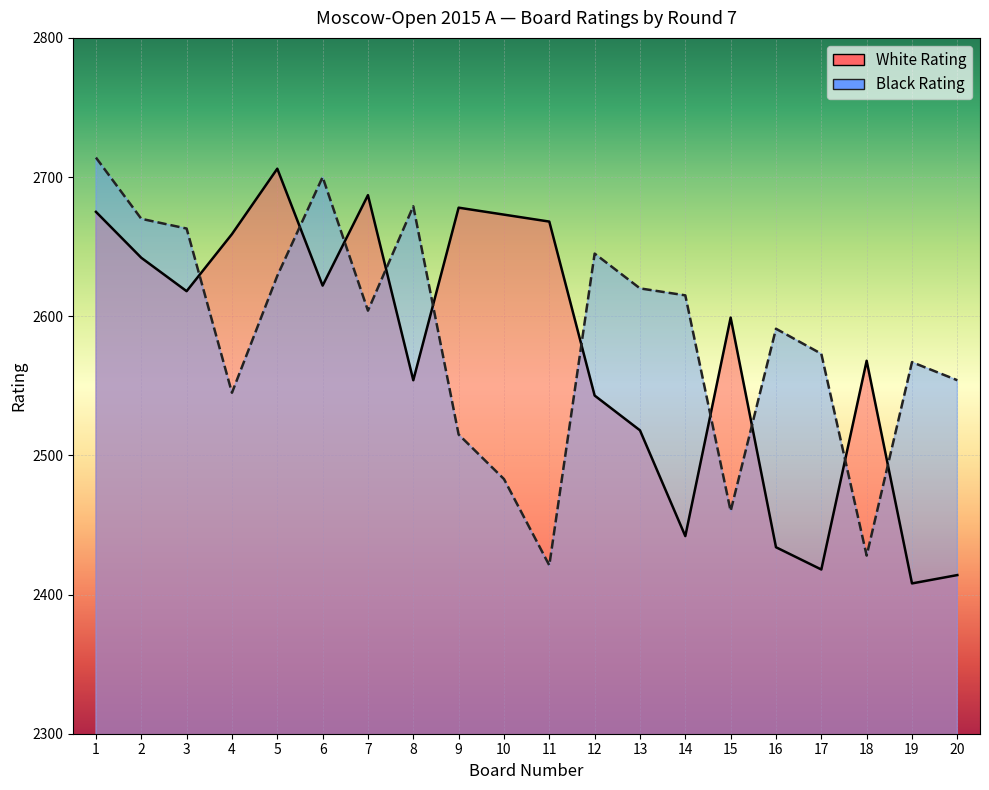

Is the value of Black Rating at 16 greater than the value of White Rating at 14?

Yes